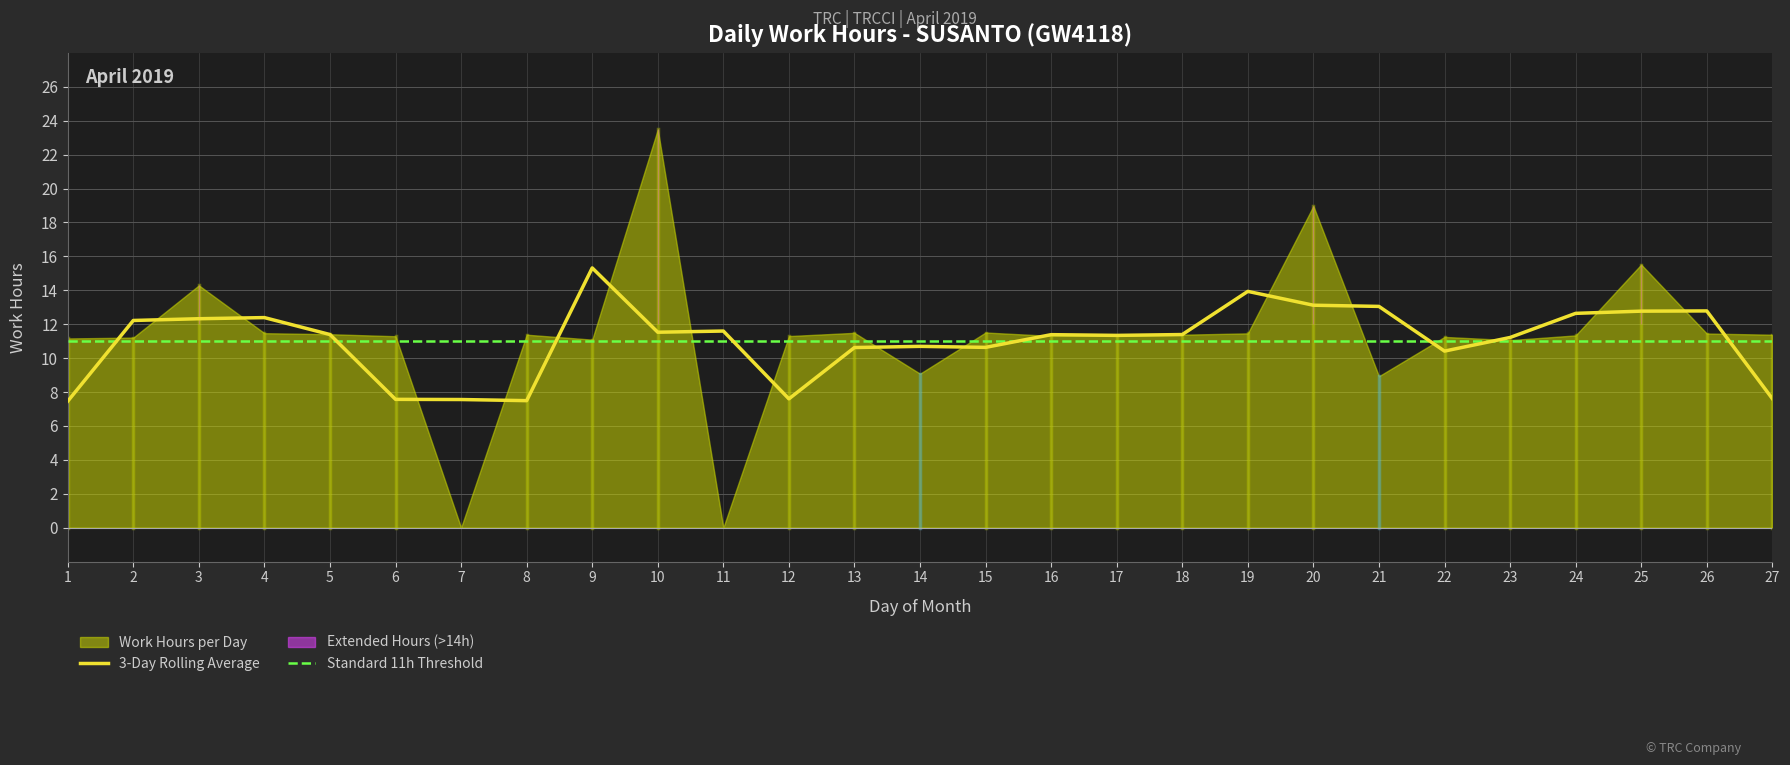

Reading left to right, transcribe all the data shown in this chart.

11.2	11.2	14.3	11.5	11.4	11.3	0.0	11.4	11.1	23.5	0.0	11.3	11.5	9.1	11.5	11.3	11.3	11.4	11.5	19.0	8.9	11.2	11.1	11.3	15.5	11.4	11.4